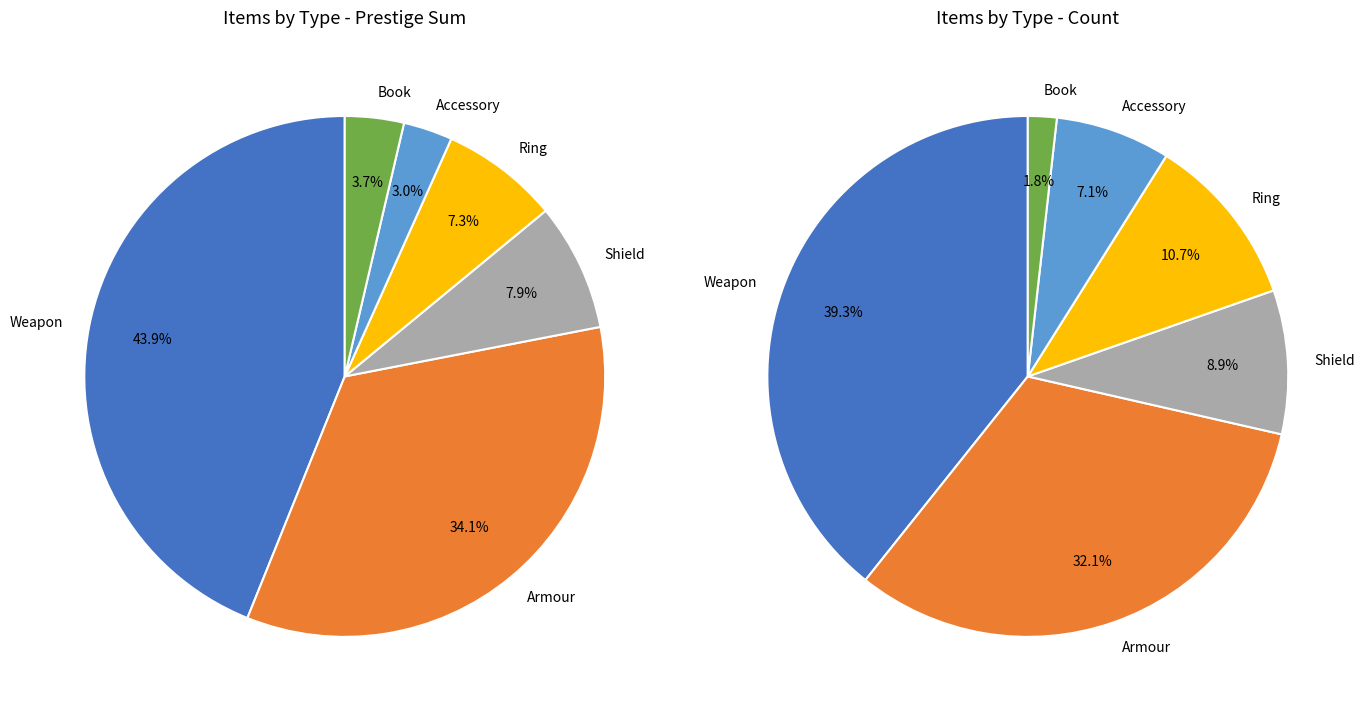

Combined, what portion of the pie is Armour and Accessory?

39.3%